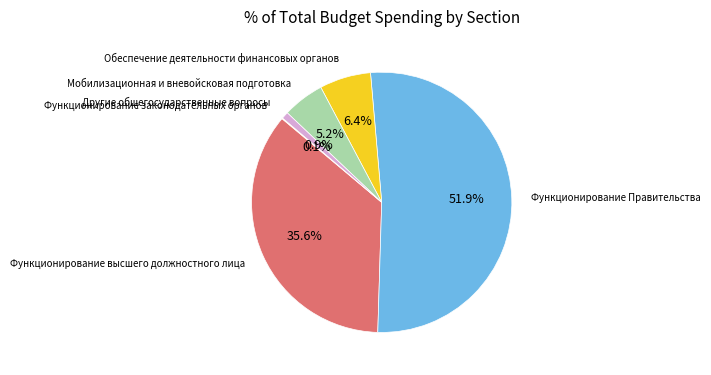

Is there any slice that represents more than half of the pie?

Yes